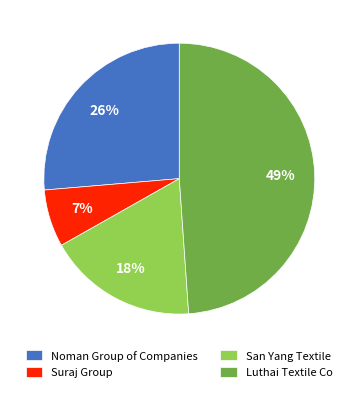

Is there a majority slice in this chart?

No